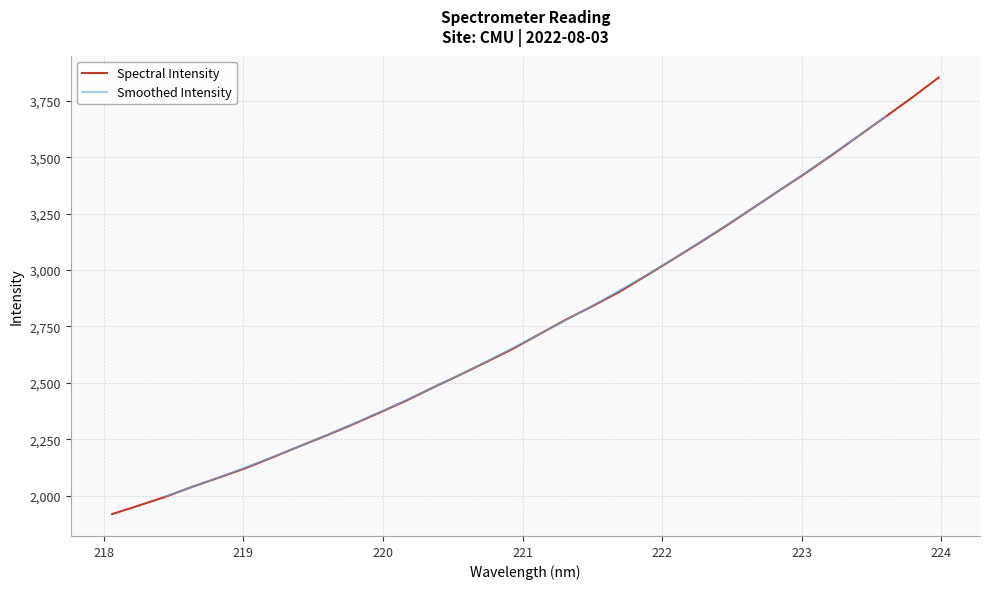

True or false: the data has more than 0 interior local peaks.

False